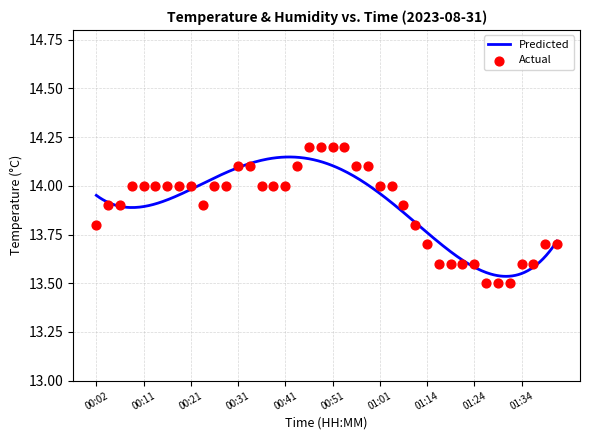

What is the ratio of the value at 01:27 to the value at 00:46?

1.0